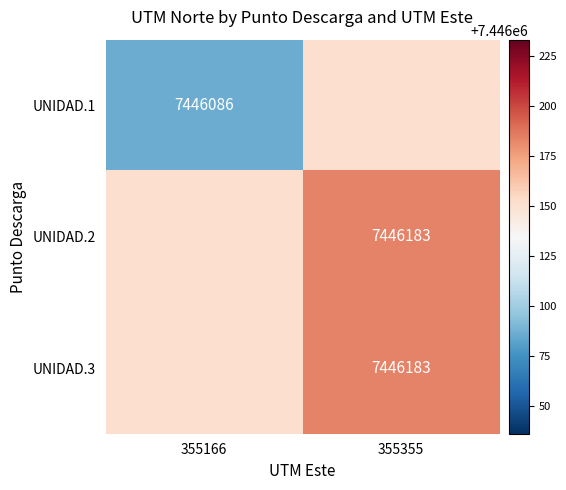

True or false: UNIDAD.3 has a value of 5072811.2 at 355166.

False